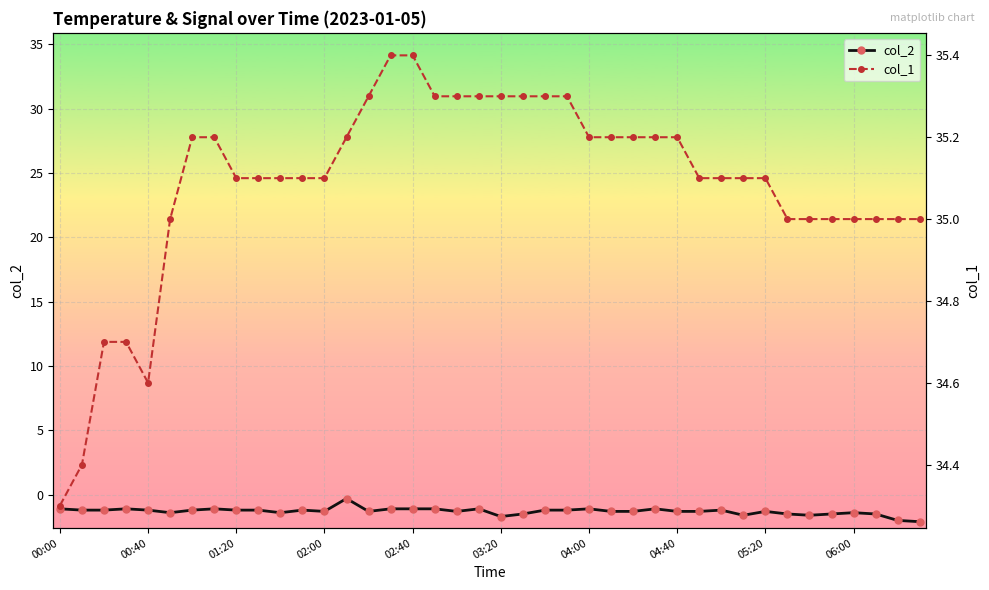

At which label does col_1 reach its peak?

15